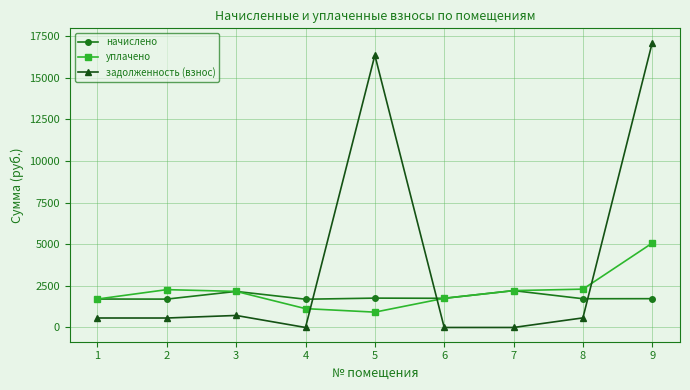

Between 4 and 6, which series saw the biggest shift?

уплачено